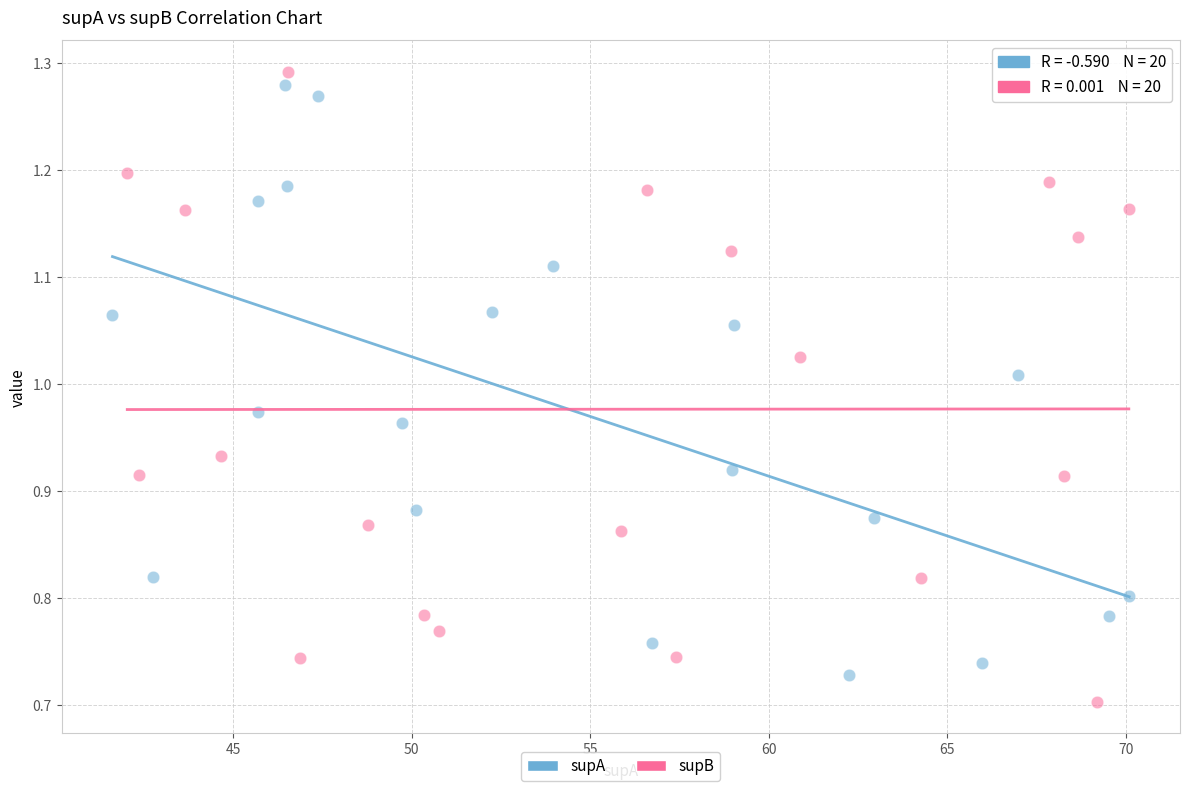

Which series reaches the minimum Y coordinate?

supB